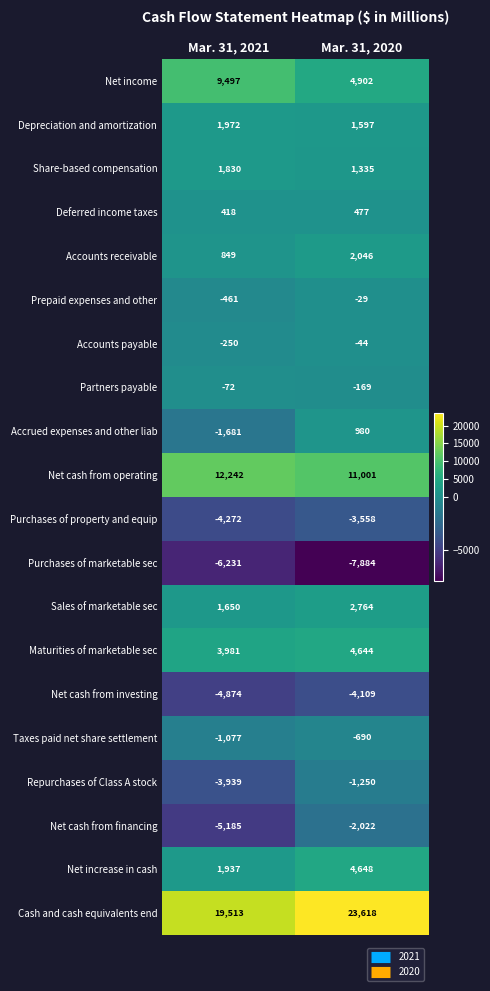

At how many categories does at least one series exceed 1713?

2